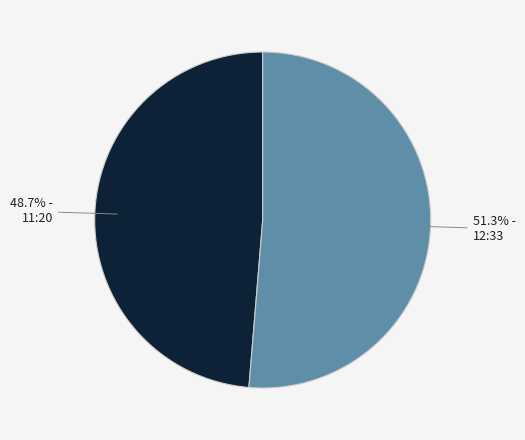

Does 11:20 represent more than half of the total?

No